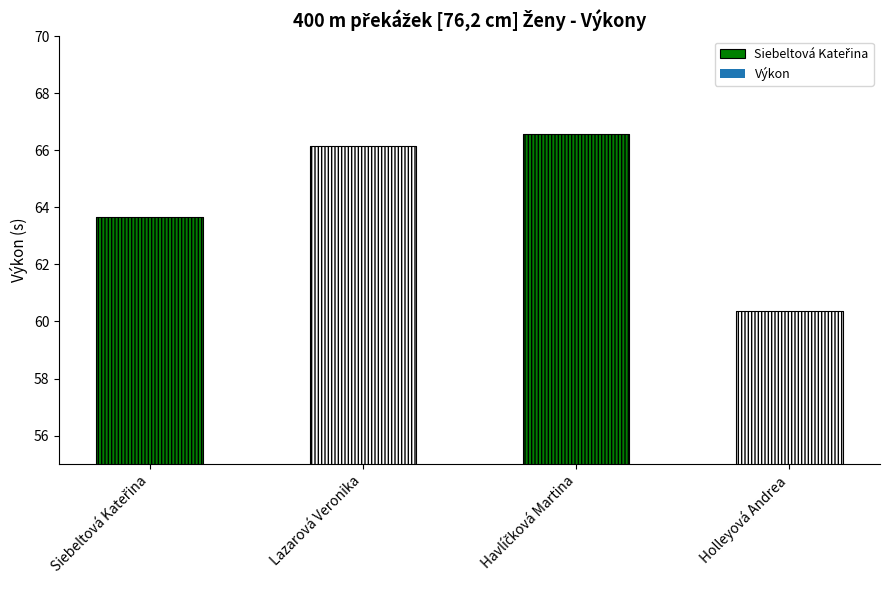

Count the number of data series in this chart.

1